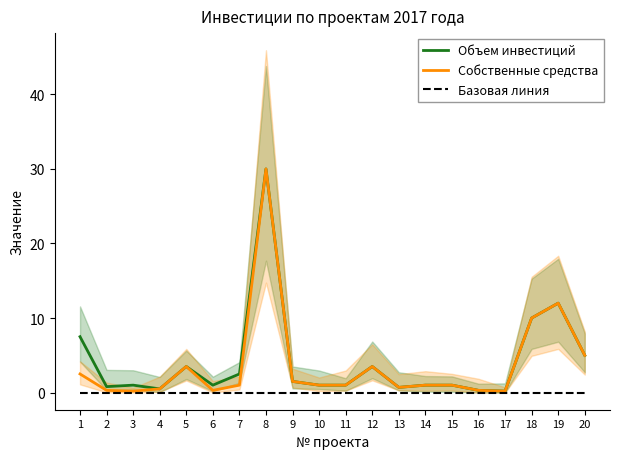

What is the total value across all series at 5?

7.0